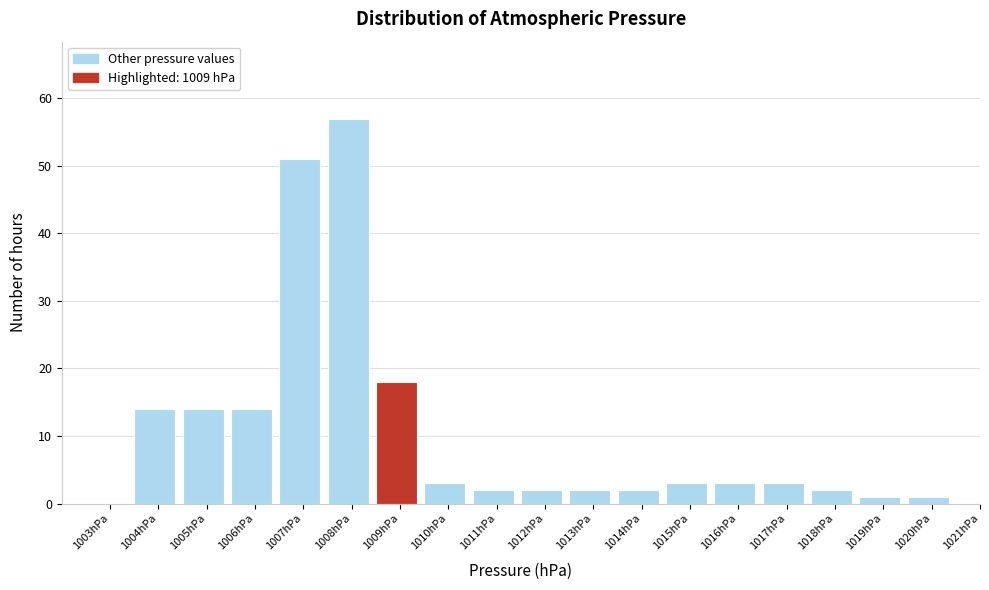

Reading left to right, list all the values displayed in this chart.

1003hPa=0	1004hPa=14	1005hPa=14	1006hPa=14	1007hPa=51	1008hPa=57	1009hPa=18	1010hPa=3	1011hPa=2	1012hPa=2	1013hPa=2	1014hPa=2	1015hPa=3	1016hPa=3	1017hPa=3	1018hPa=2	1019hPa=1	1020hPa=1	1021hPa=0